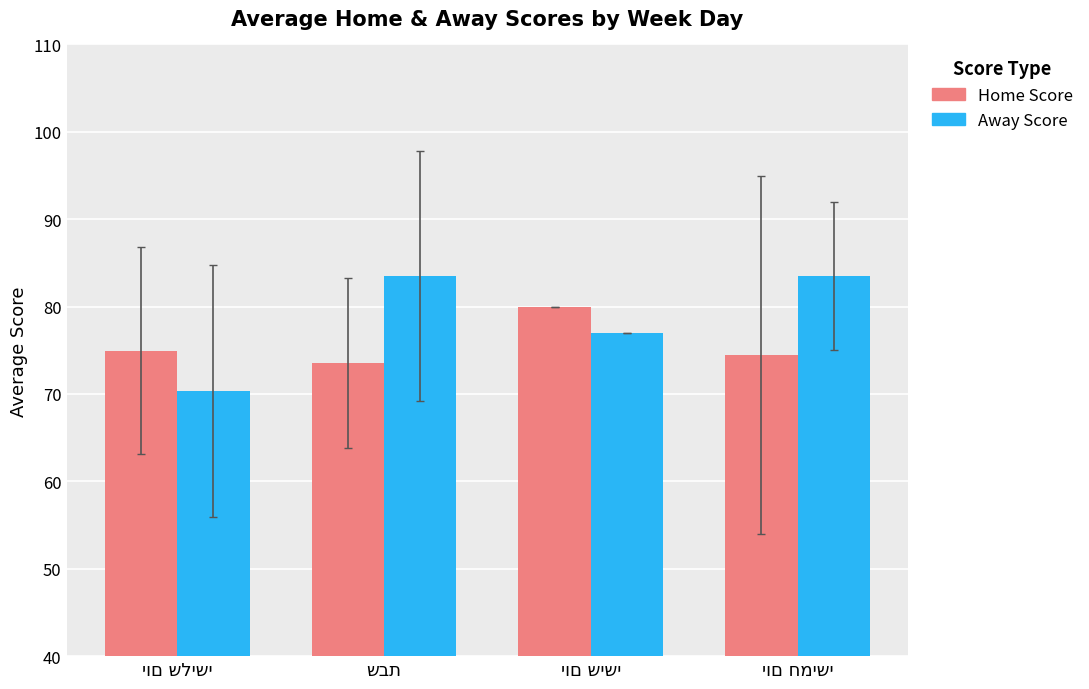

Are the bars horizontal?

No